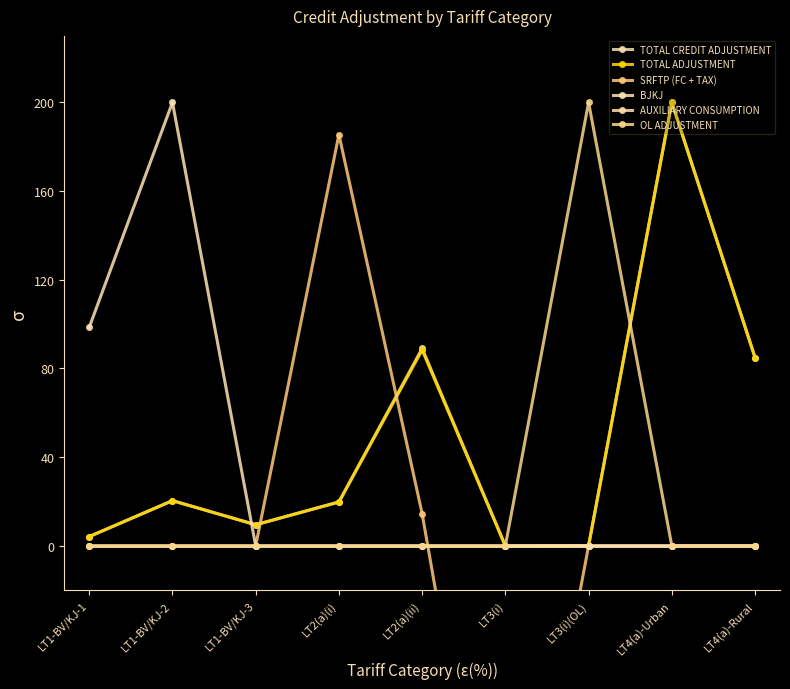

What position from the left is LT1-BV/KJ-2?

2